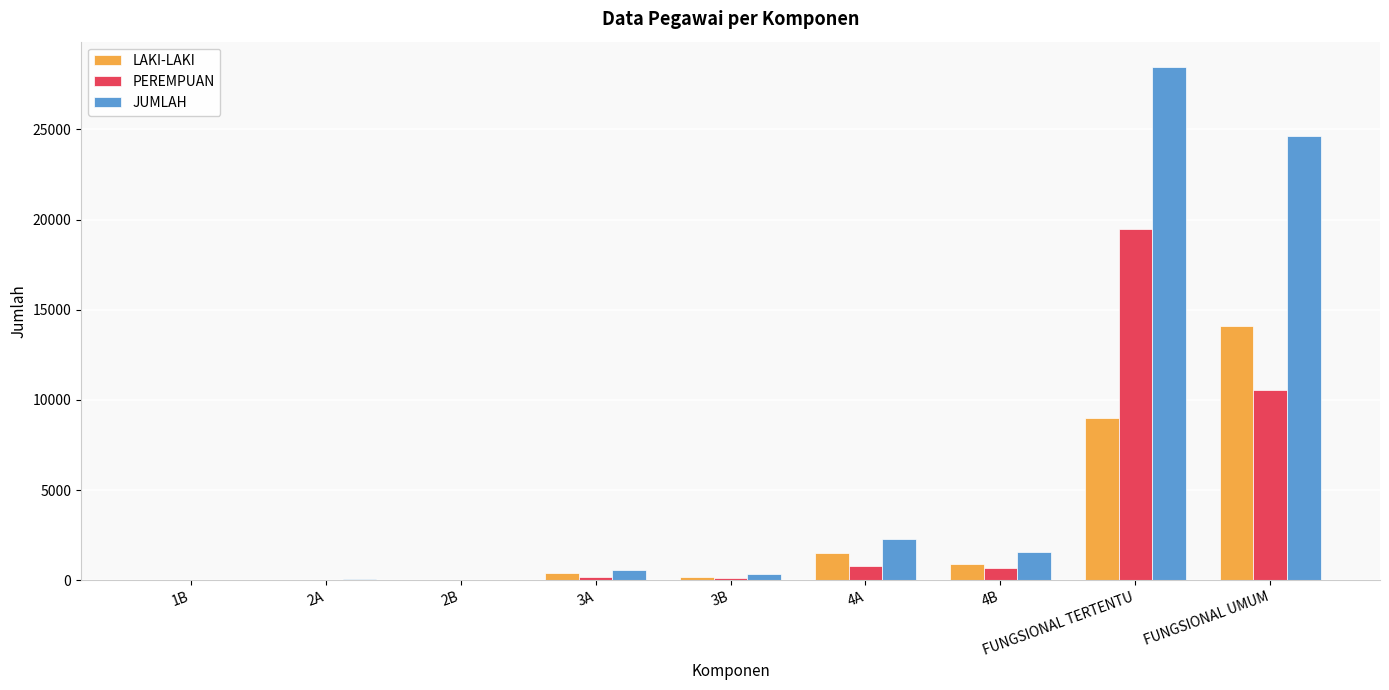

Between 3A and FUNGSIONAL TERTENTU, which series saw the biggest shift?

JUMLAH